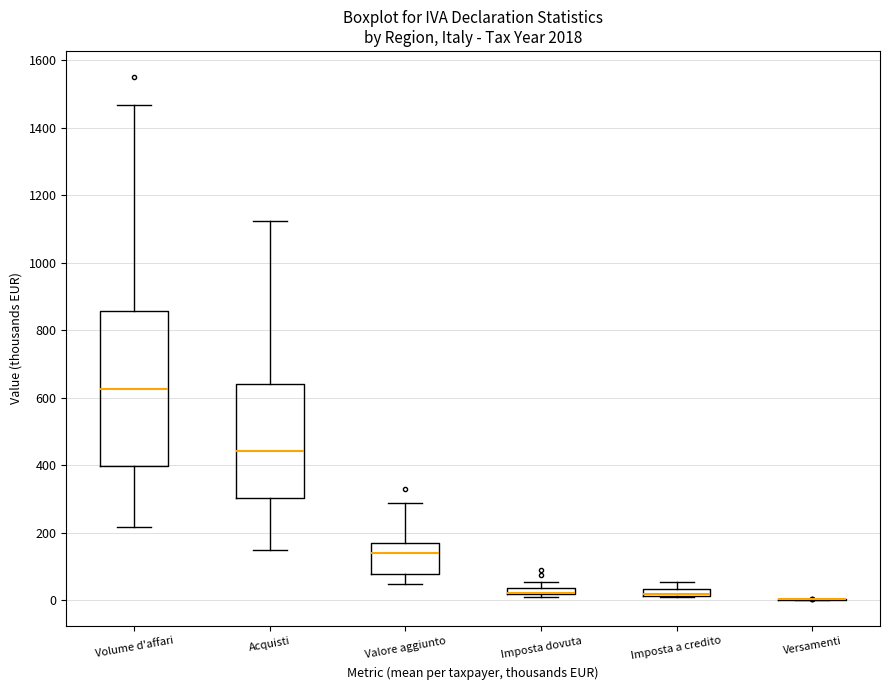

Which box is the tallest, from its lower edge to its upper edge?

Volume d'affari